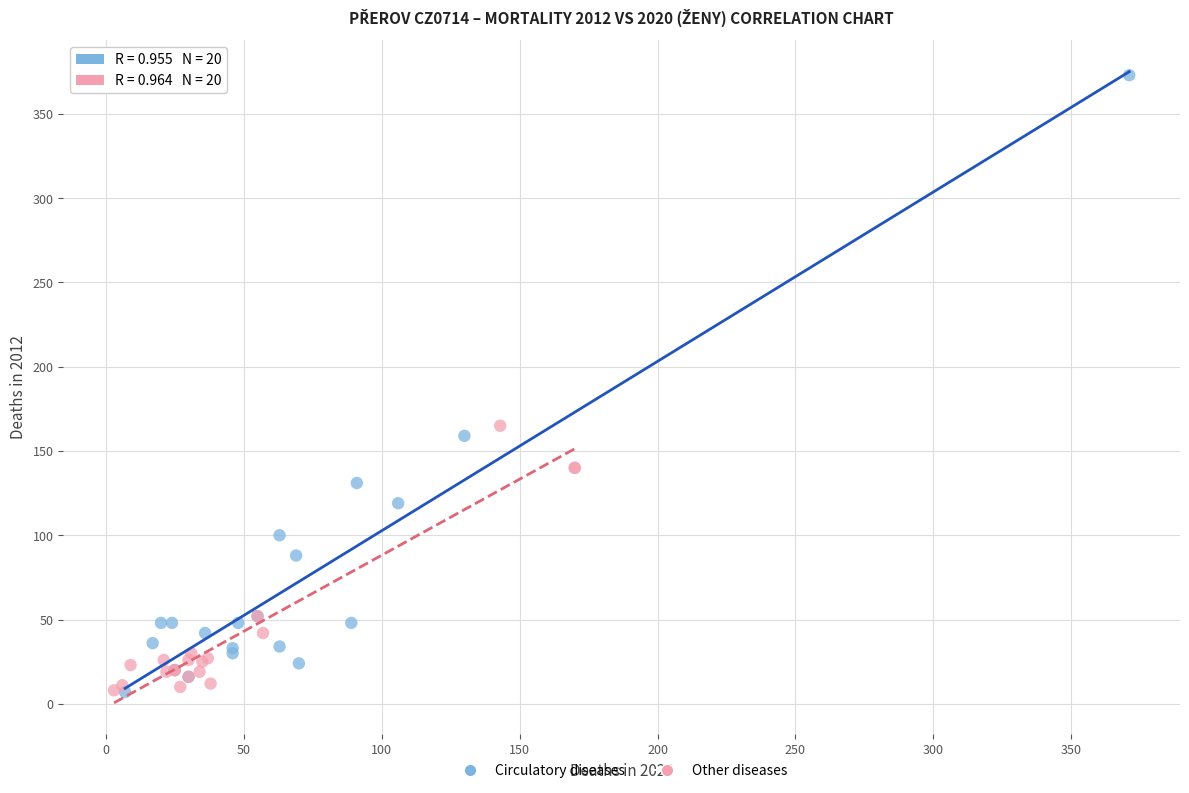

Which series has the largest Y range (max minus min)?

Circulatory diseases